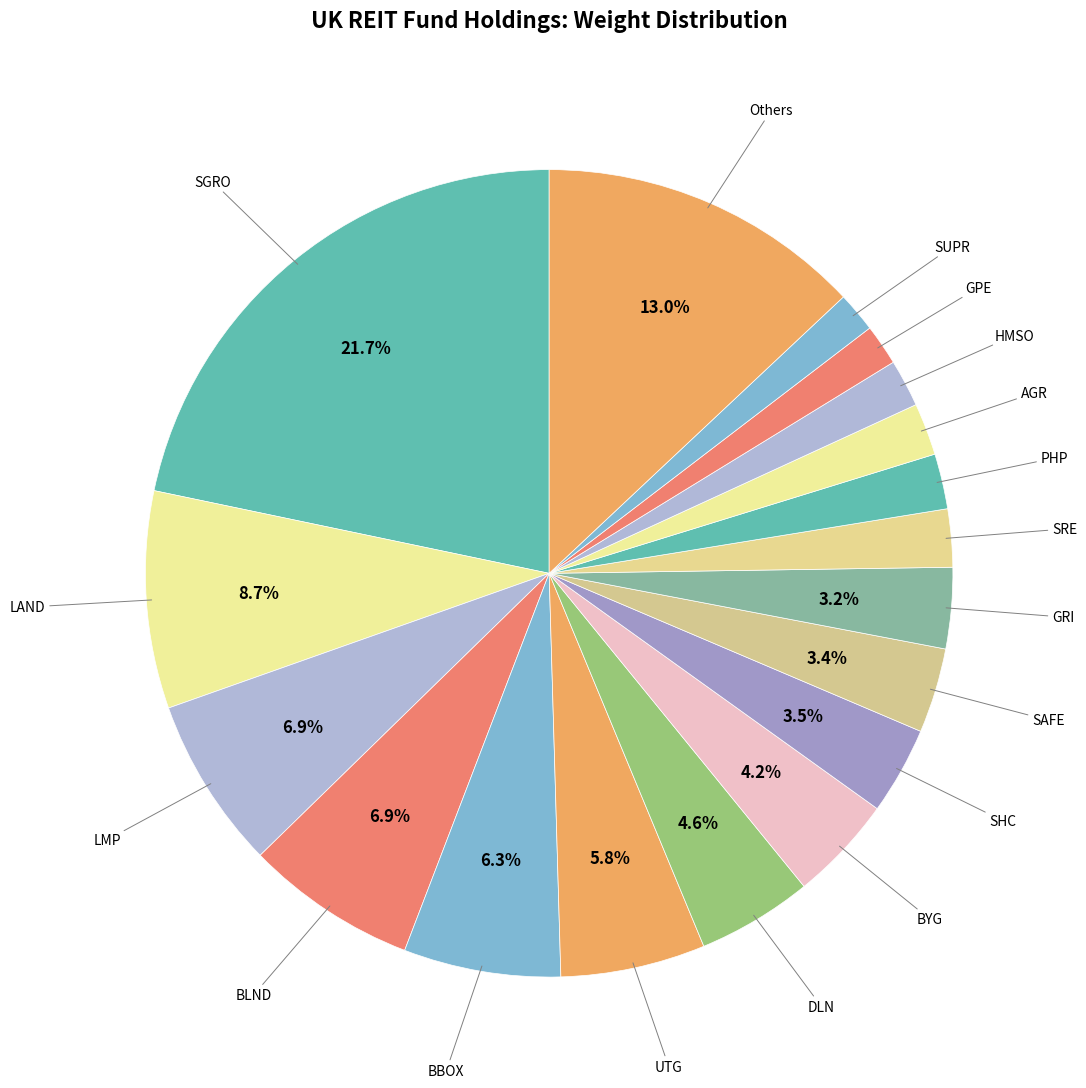

Does BLND account for over 50% of the chart?

No